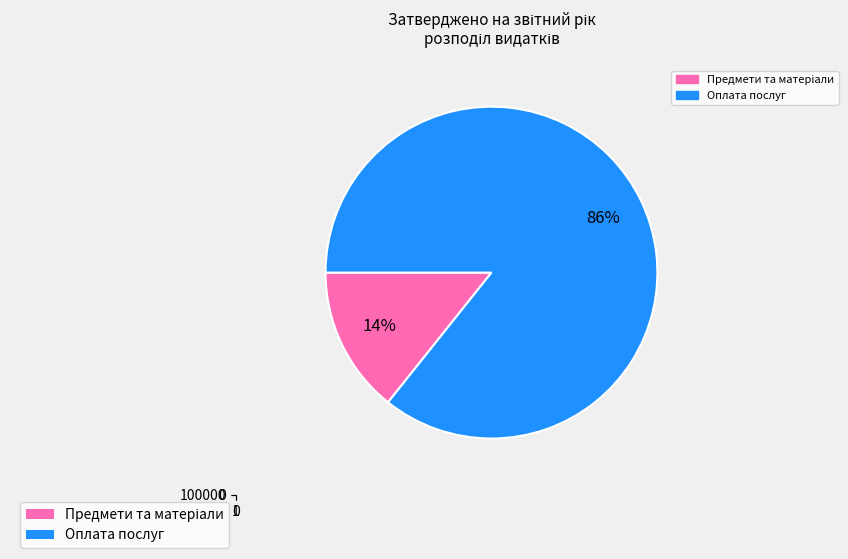

Is it true that Предмети, матеріали, обладнання та інвентар (2210) is 24% of the pie?

False